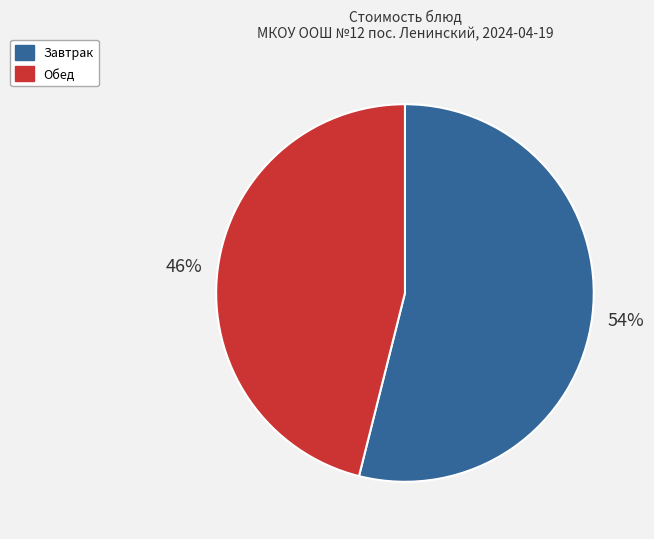

Between Завтрак and Обед, which is larger?

Завтрак